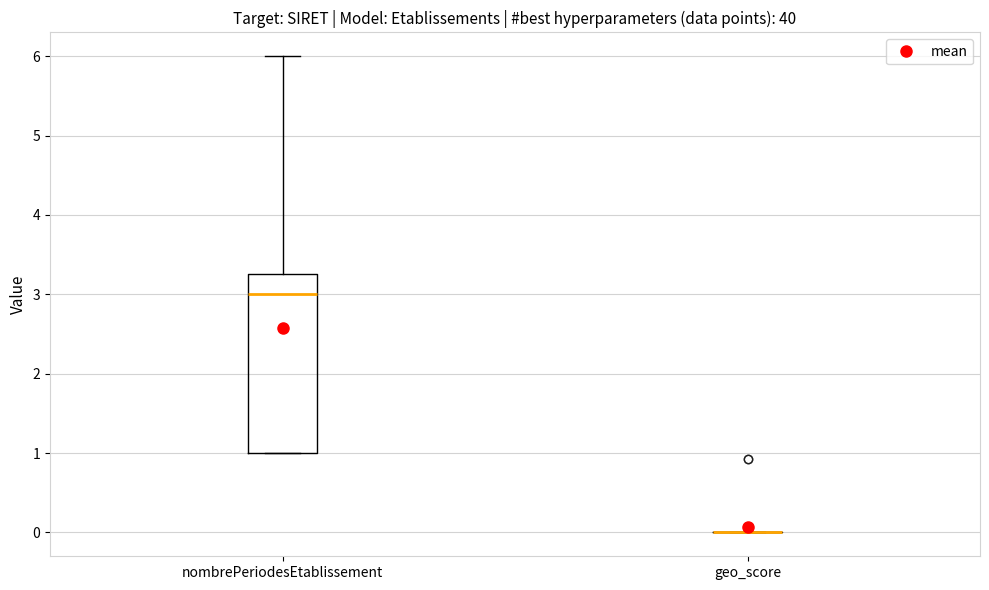

Reading left to right, transcribe this box plot: for each box, give where its median line is, the range the box spans, and where its two whiskers end, as read against the y-axis. The values are not printed on the chart, so give them approximately, as read against the axis.

nombrePeriodesEtablissement: median 3.0, box 1.0 to 3.3, whiskers 1.0 to 6.0
geo_score: box collapsed to a line at 0.0, whiskers 0.0 to 0.0